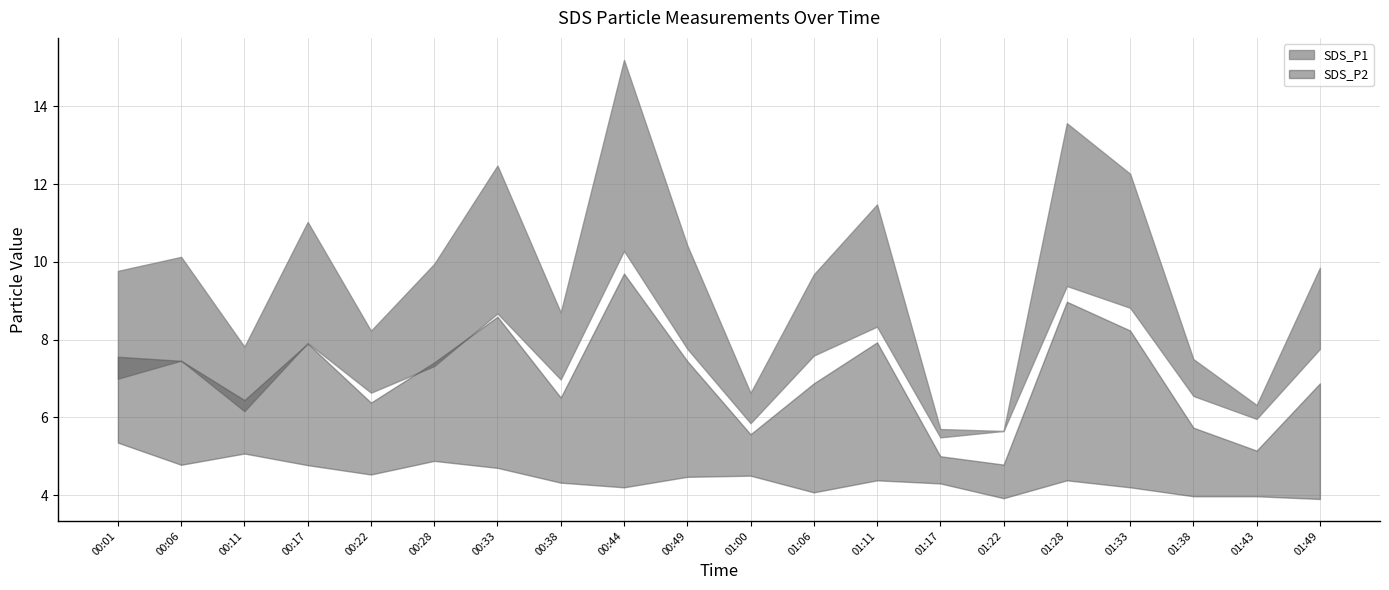

At which category is the sum across all series the highest?

00:44